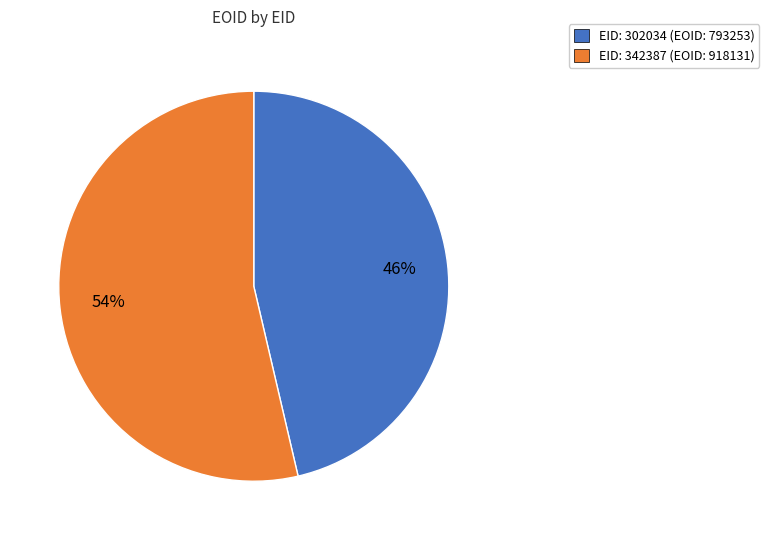

To the nearest percent, what is the average slice percentage?

50%